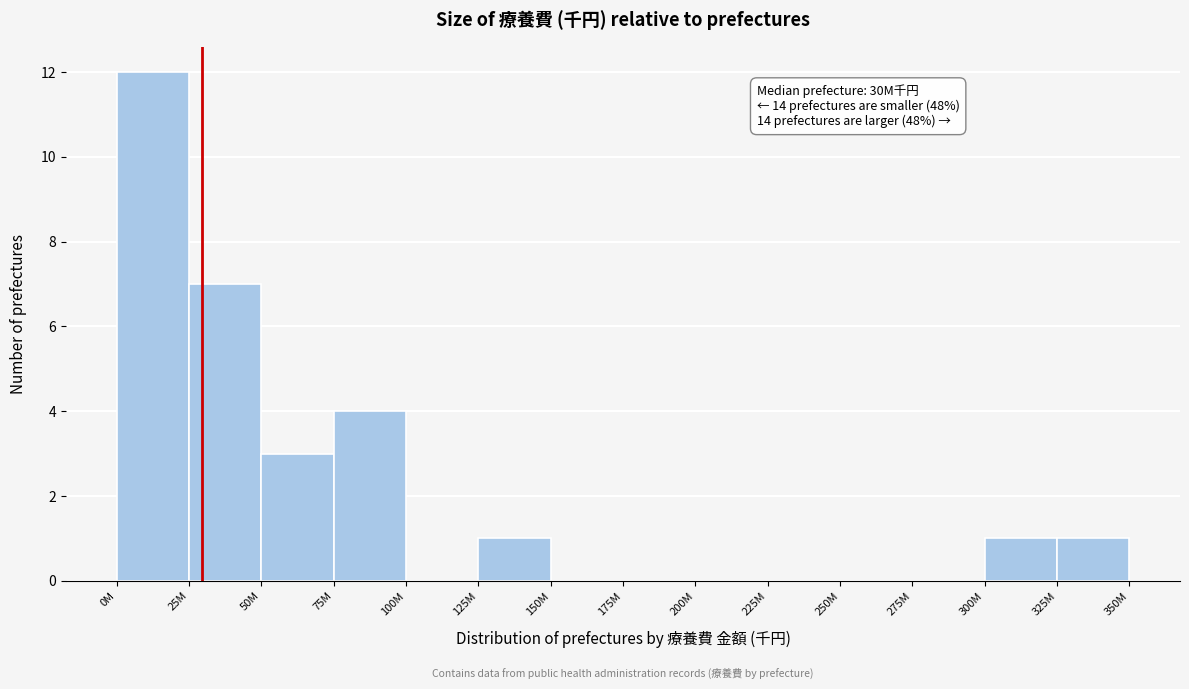

Reading left to right, transcribe all the data shown in this chart.

0M=12	25M=7	50M=3	75M=4	100M=0	125M=1	150M=0	175M=0	200M=0	225M=0	250M=0	275M=0	300M=1	325M=1